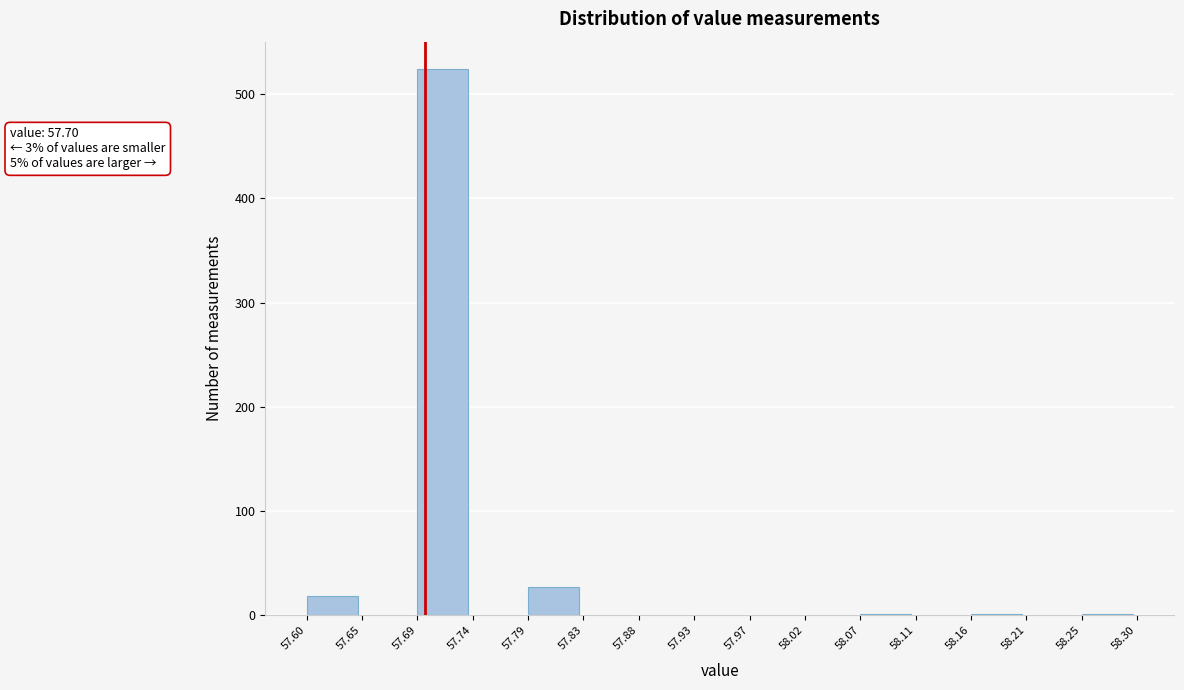

Over which range of the x-axis is the bar tallest?

57.69 to 57.74